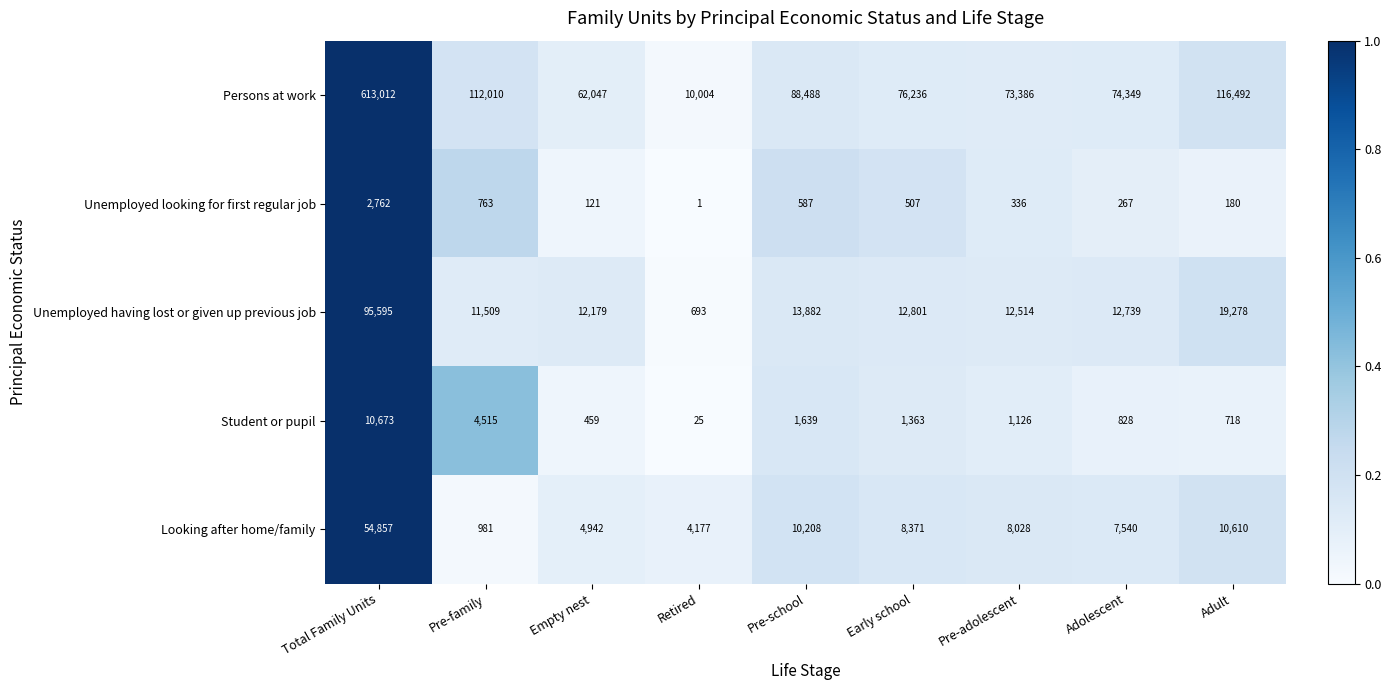

Between Total Family Units and Pre-adolescent, which series saw the biggest shift?

Persons at work